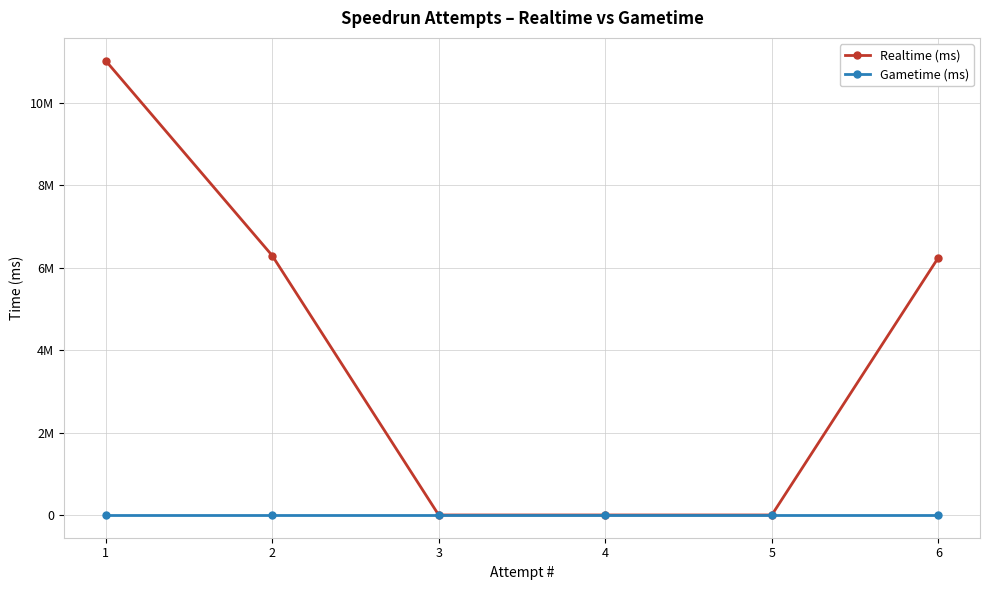

At which category does the chart reach its peak across all series?

1